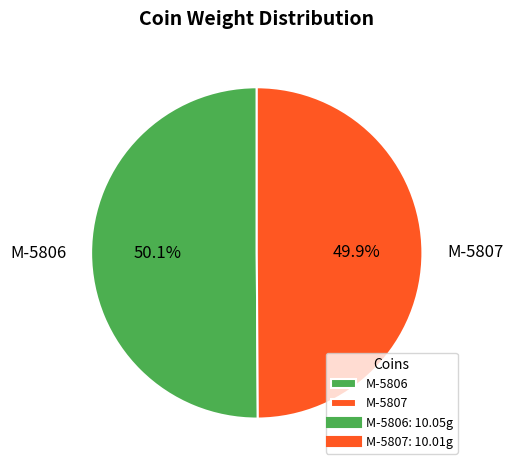

What percentage is the M-5807 slice, to the nearest percent?

50%